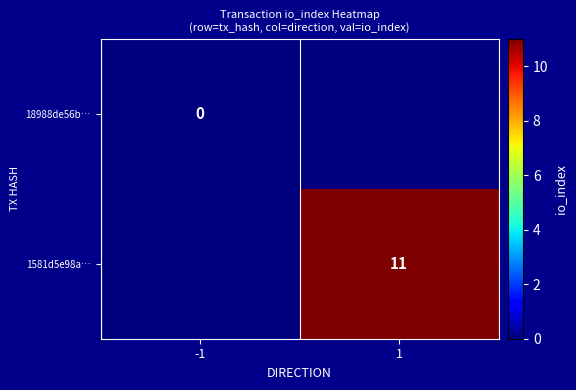

The value of 1581d5e98a… at 1 is 3. True or false?

False